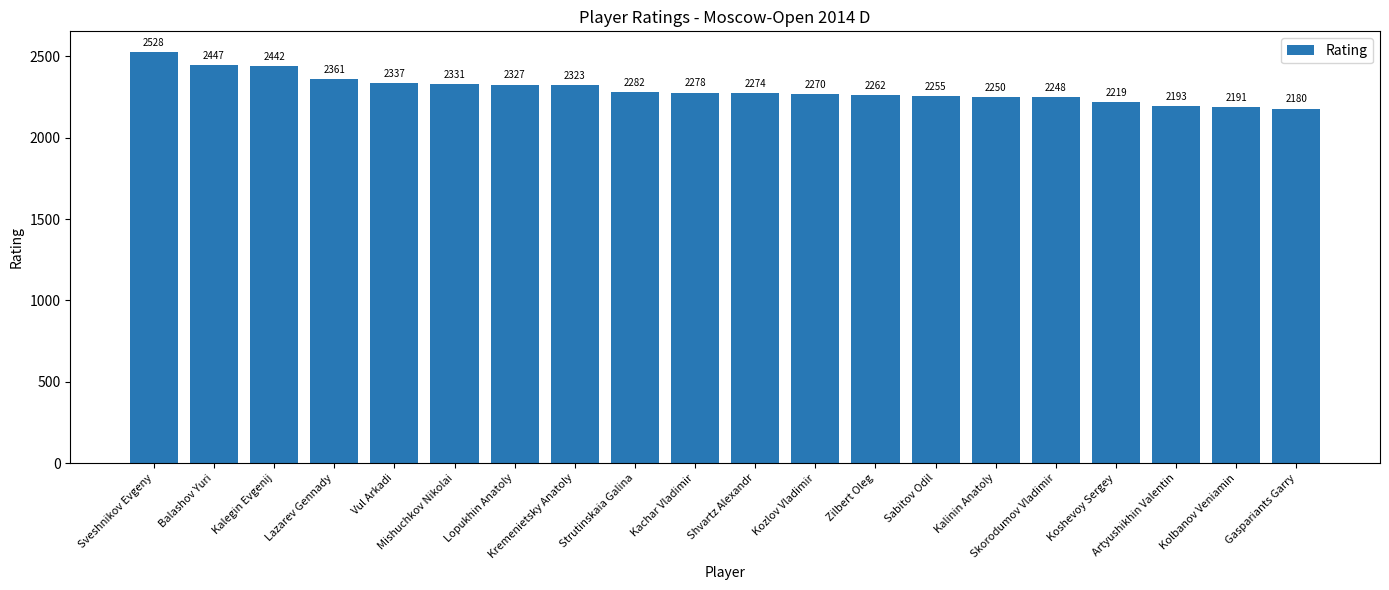

Is it true that the value at Mishuchkov Nikolai is 2331?

True